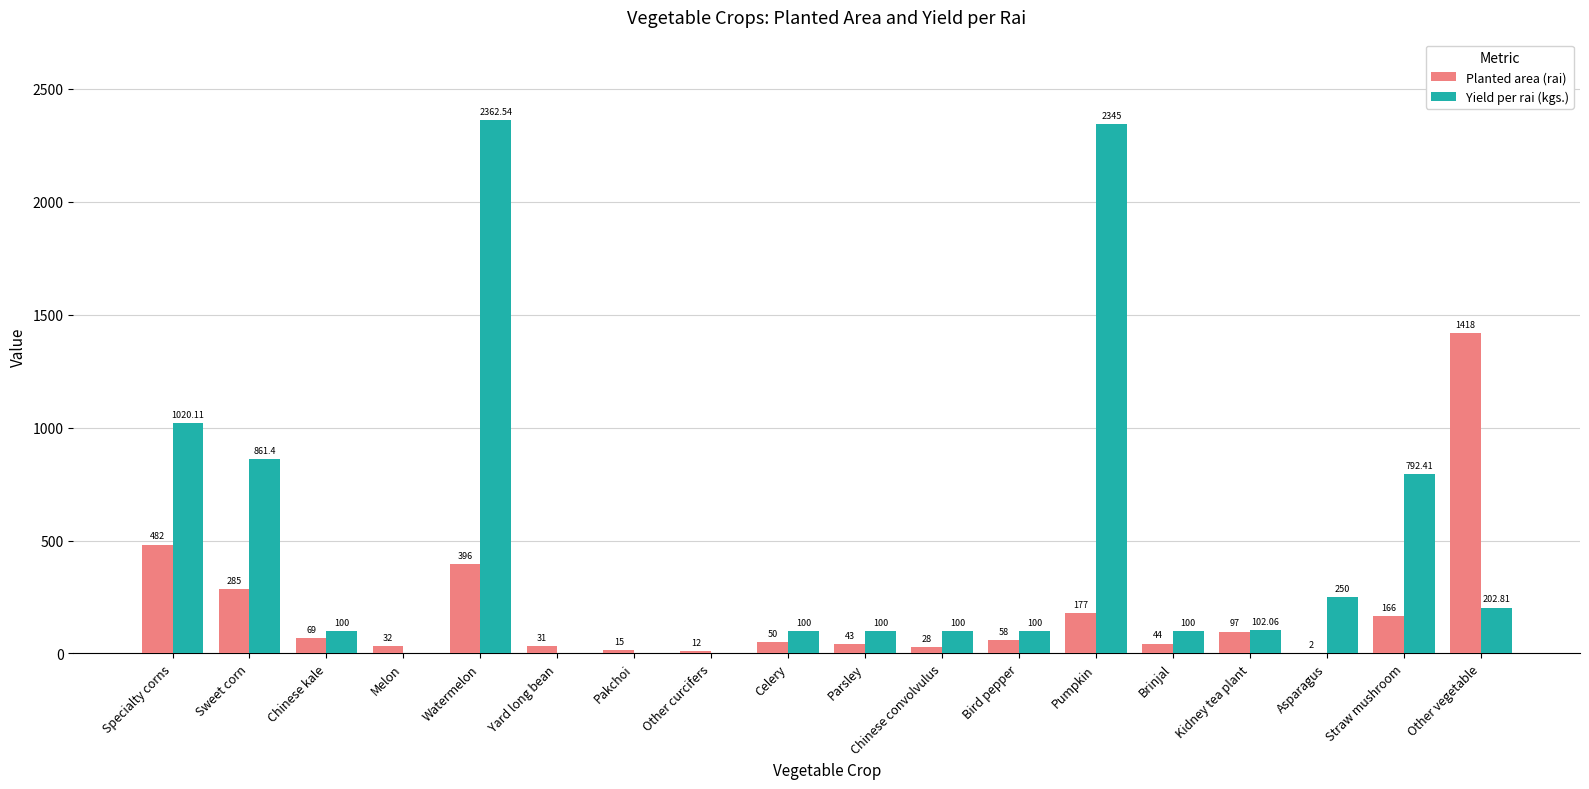

What is the sum of all Yield per rai (kgs.) values?

8536.3